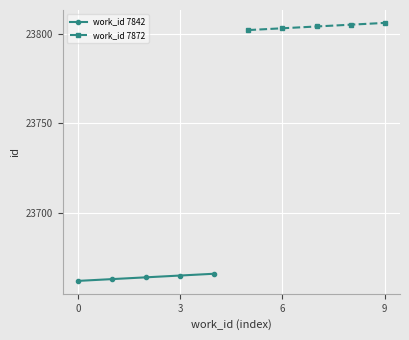

What is the value of the work_id 7842 point at the 5th from the left?

23666